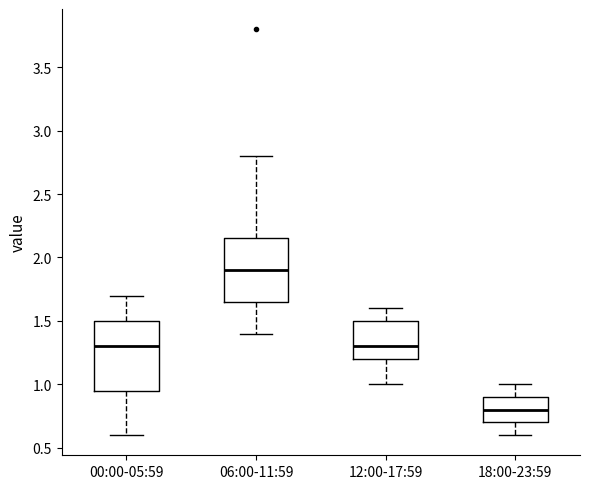

Reading left to right, transcribe this box plot: for each box, give where its median line is, the range the box spans, and where its two whiskers end, as read against the y-axis. The values are not printed on the chart, so give them approximately, as read against the axis.

00:00-05:59: median 1.30, box 0.95 to 1.50, whiskers 0.60 to 1.70
06:00-11:59: median 1.90, box 1.65 to 2.15, whiskers 1.40 to 2.80
12:00-17:59: median 1.30, box 1.20 to 1.50, whiskers 1.00 to 1.60
18:00-23:59: median 0.80, box 0.70 to 0.90, whiskers 0.60 to 1.00